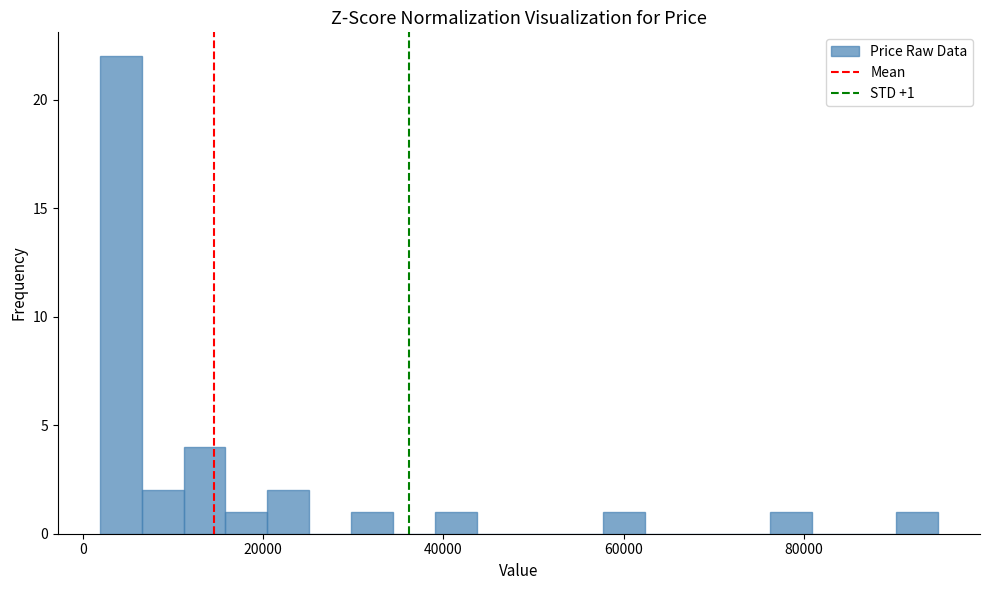

Around what value on the x-axis is the tallest bar? Give the approximate position of its centre, as read against the axis.

4000